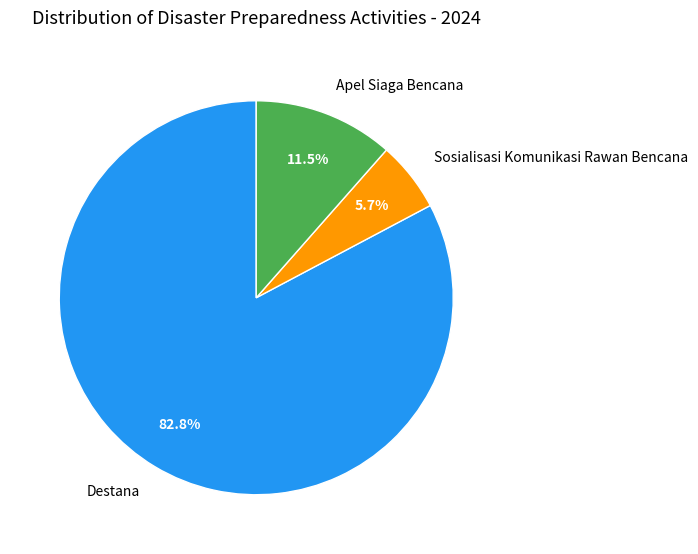

To the nearest percent, what portion does Sosialisasi Komunikasi Rawan Bencana represent?

6%